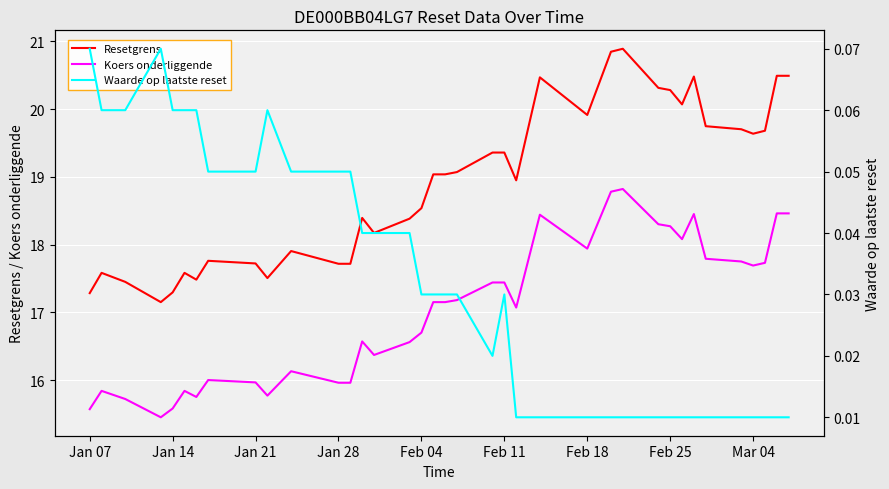

What is the highest value of the Koers onderliggende series?

18.8